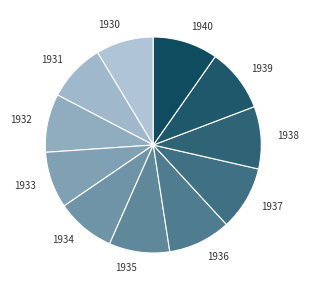

Combined, do 1936 and 1935 account for over 50%?

No